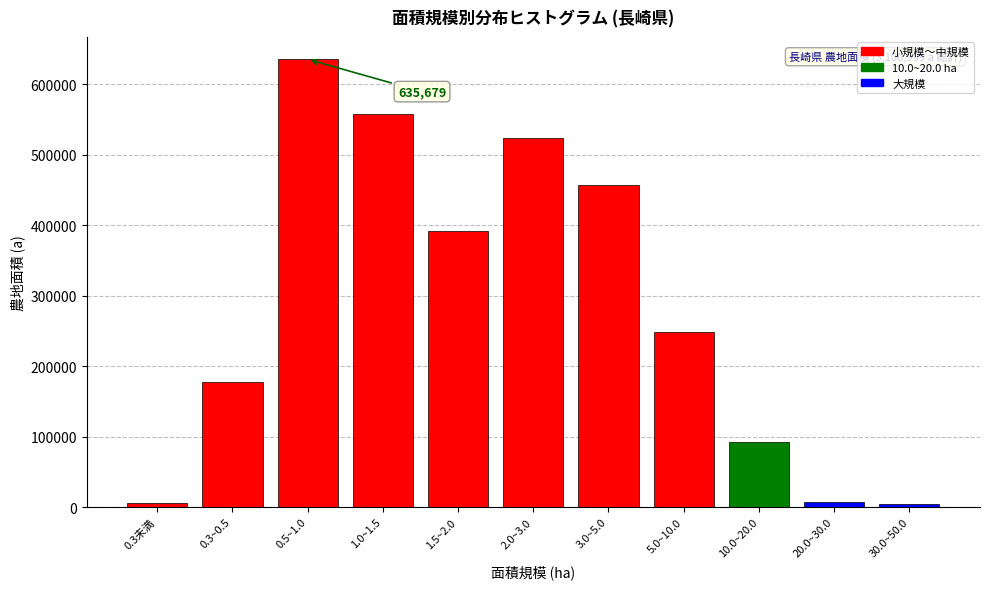

What is the difference between the maximum and minimum values?

631699